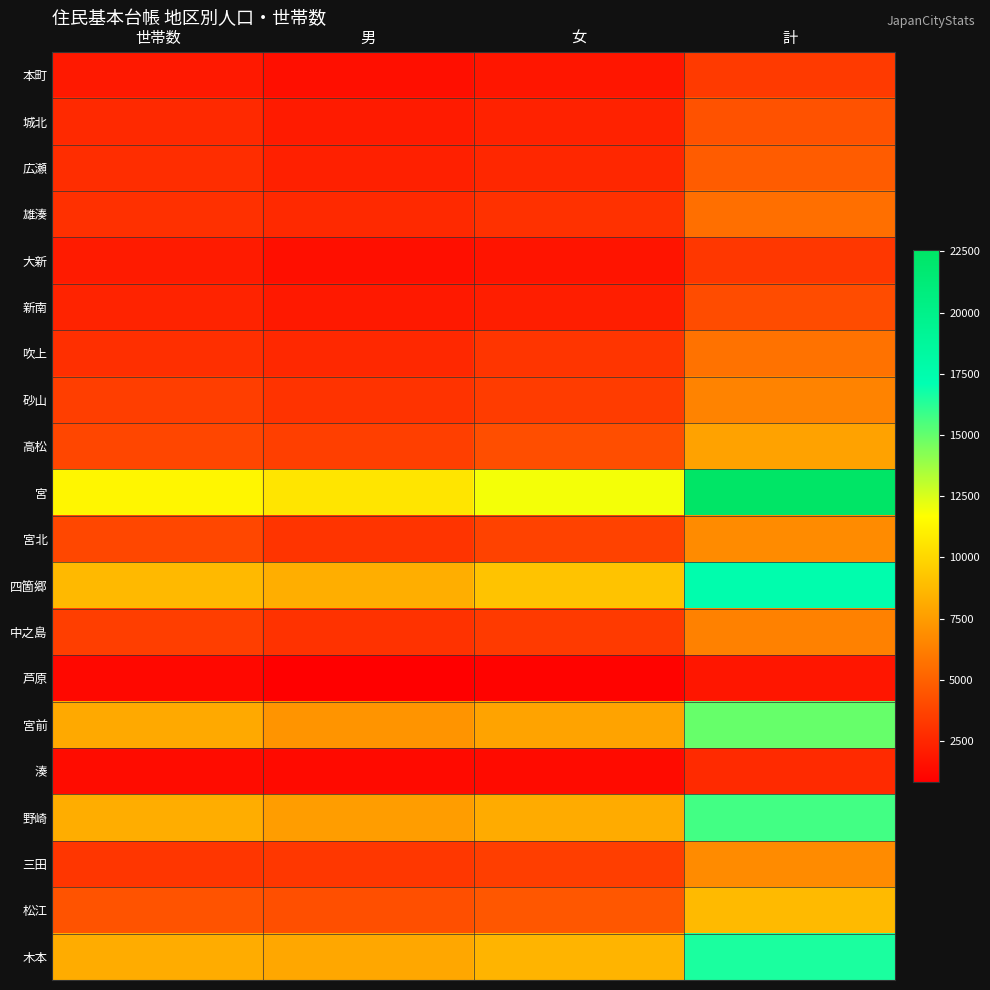

Which series changed the most between 男 and 計?

宮